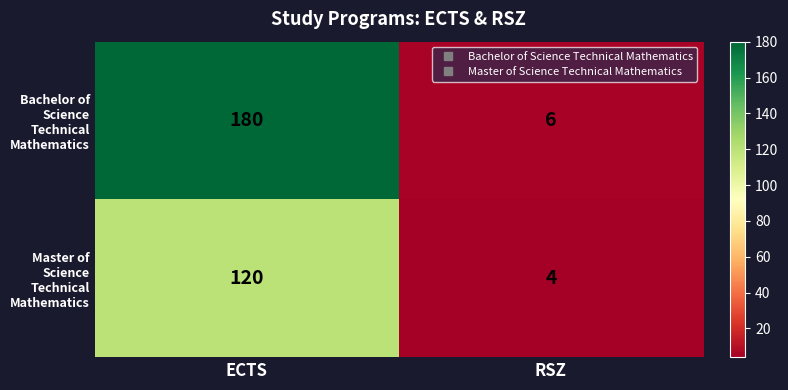

The value of Bachelor of Science Technical Mathematics at RSZ is 8. True or false?

False